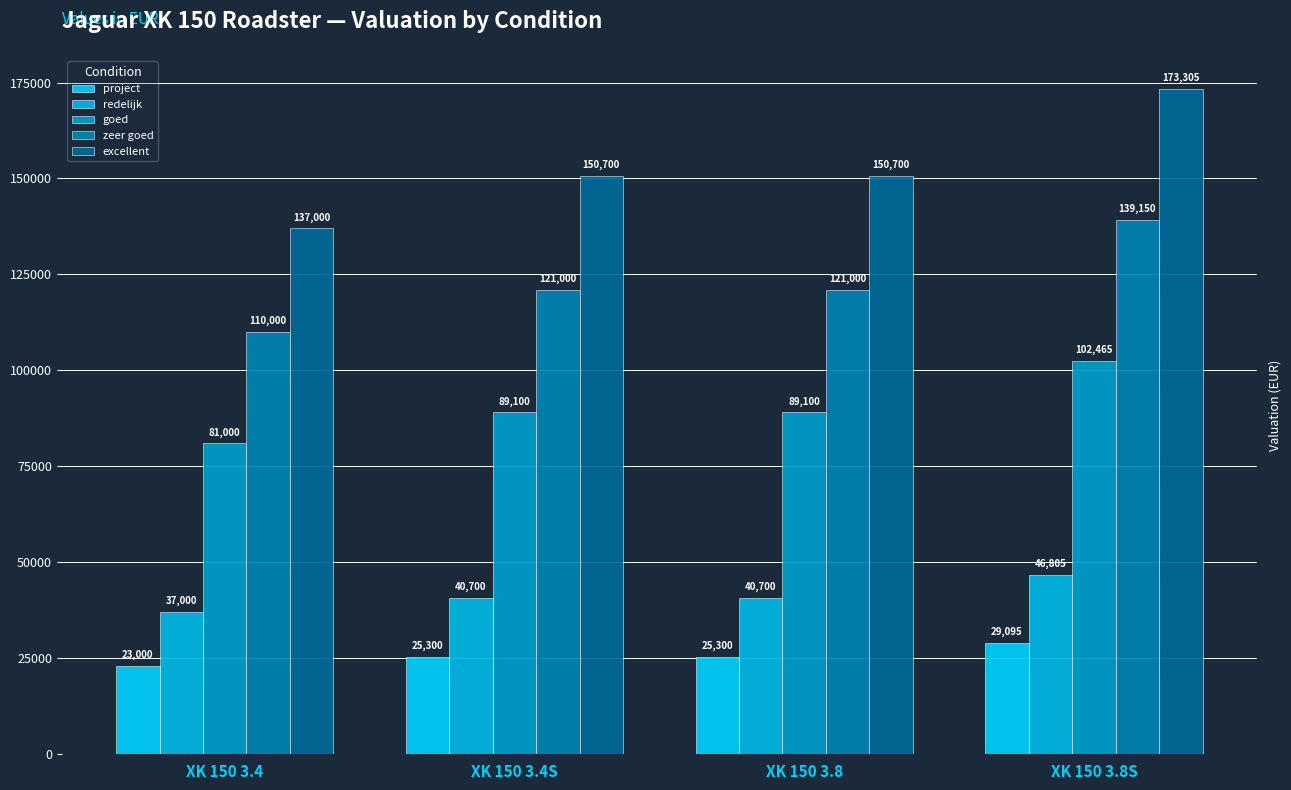

How many groups of bars are there?

4